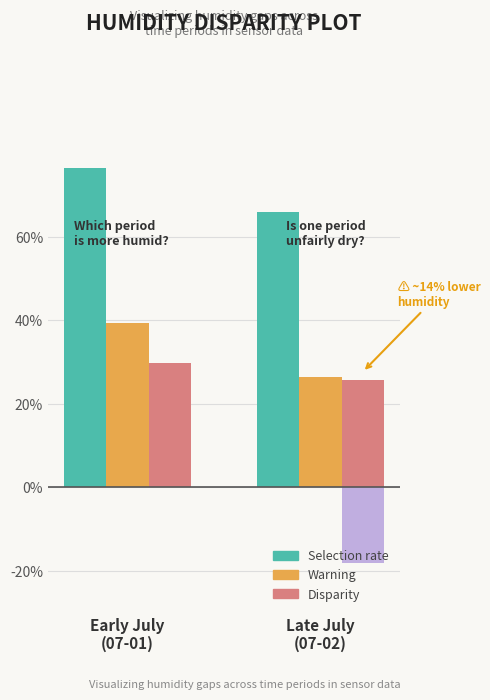

What position from the right is Late July
(07-02)?

1